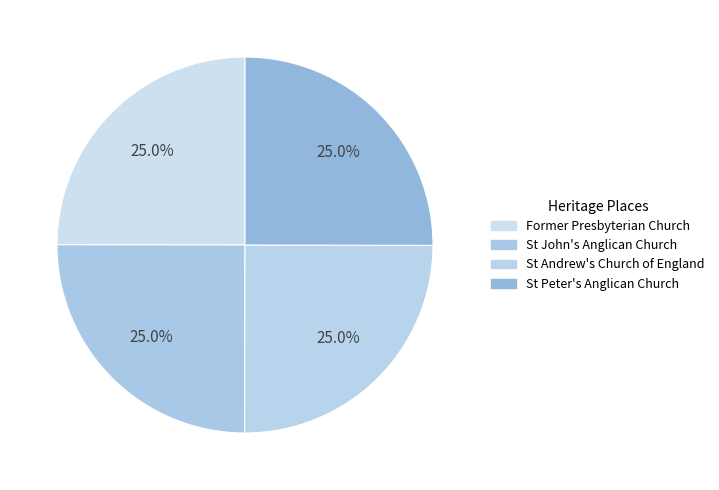

Is there a majority slice in this chart?

No